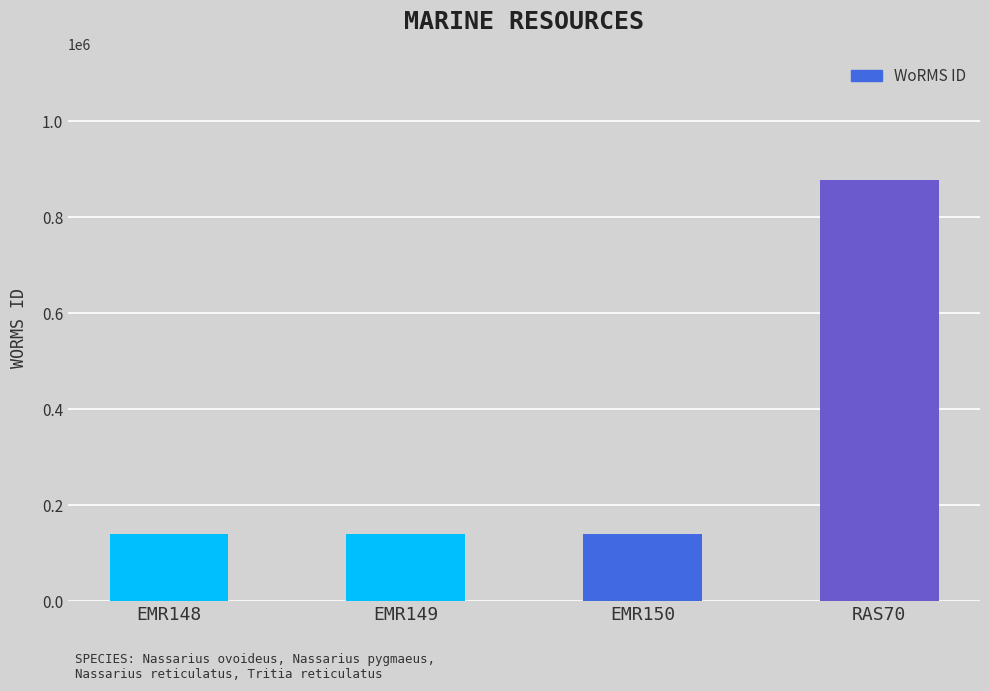

What is the label of the 2nd bar from the right?

EMR150